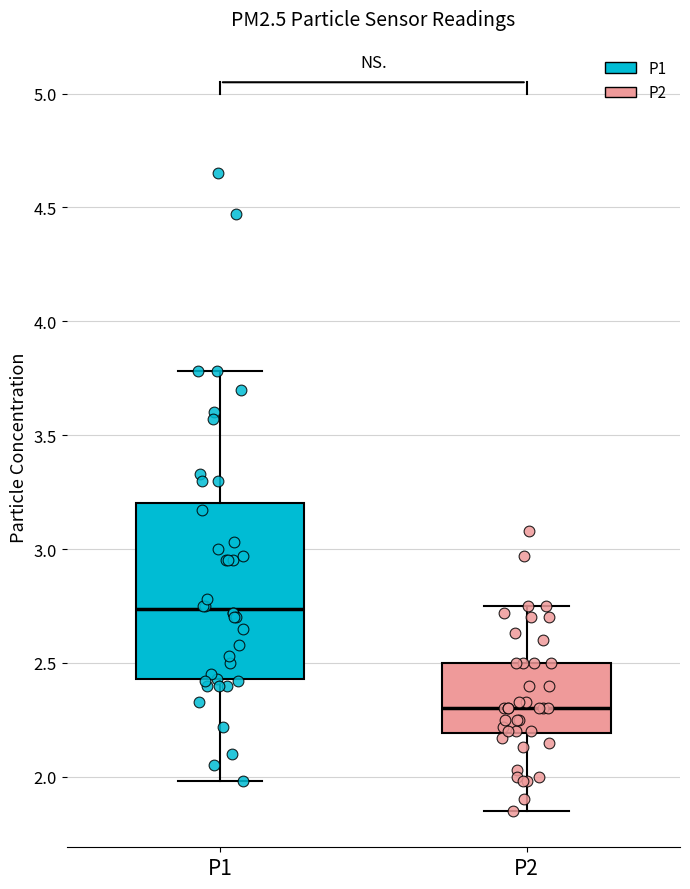

Which box has the lowest median line?

P2